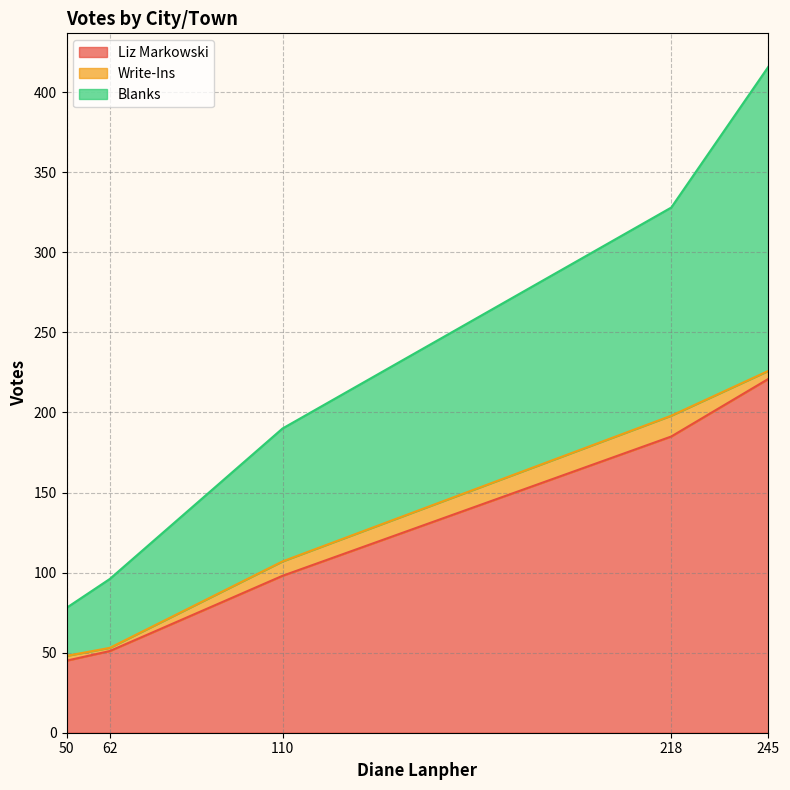

True or false: Write-Ins and Blanks intersect in this chart.

False